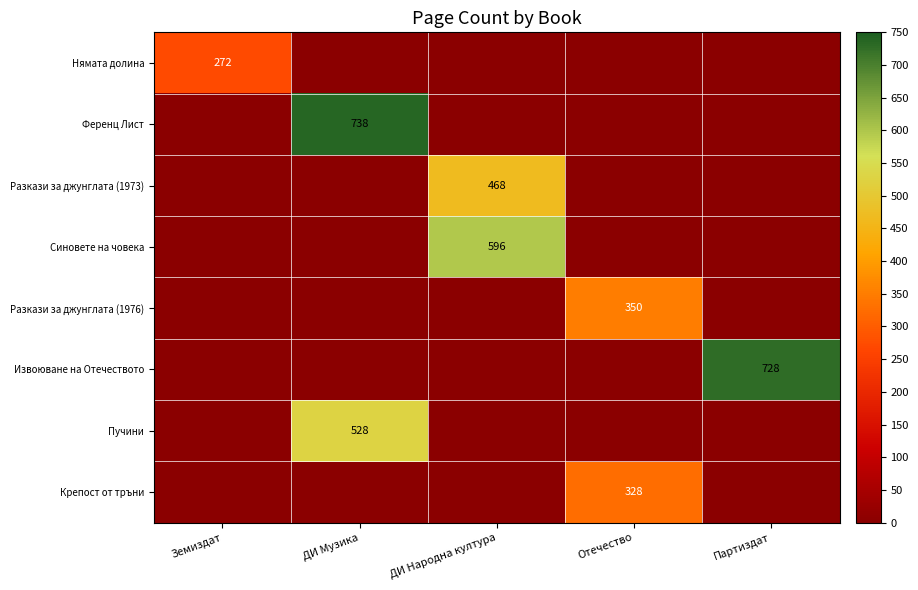

What is the sum of all Пучини values?

528